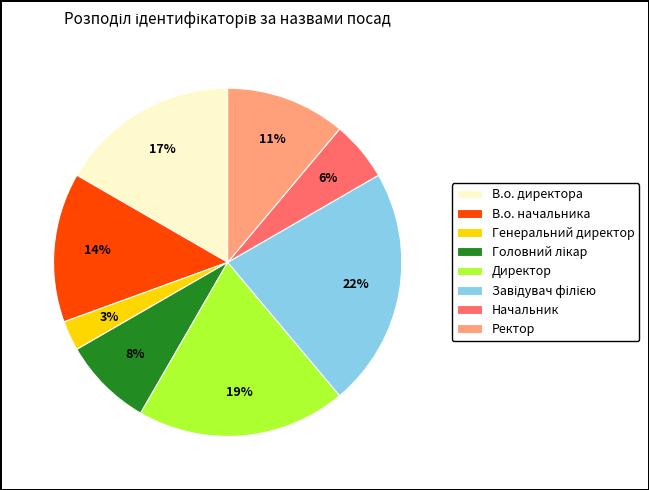

What is the smallest slice in the pie chart?

Генеральний директор